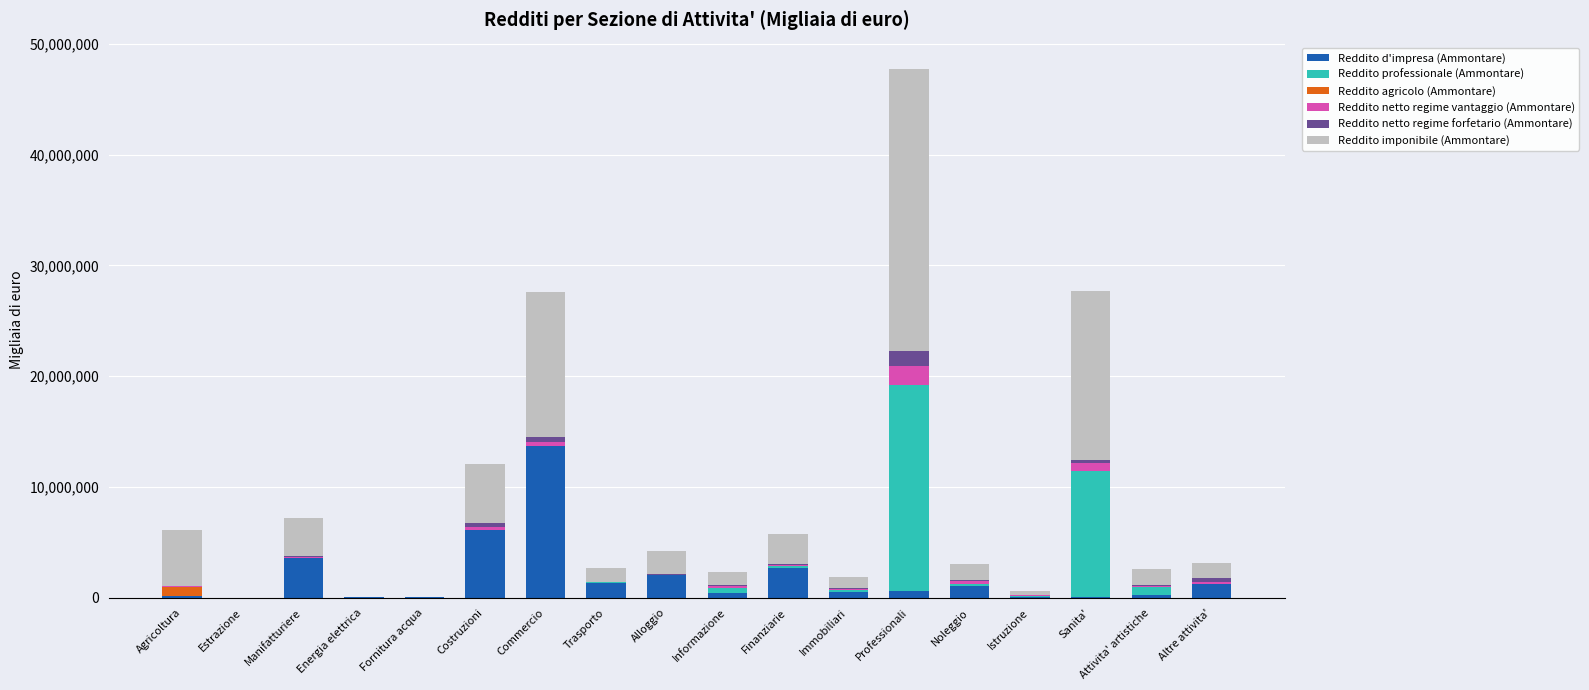

What value does the Reddito d'impresa (Ammontare) series have at Manifatturiere, to the nearest 50?

3577900